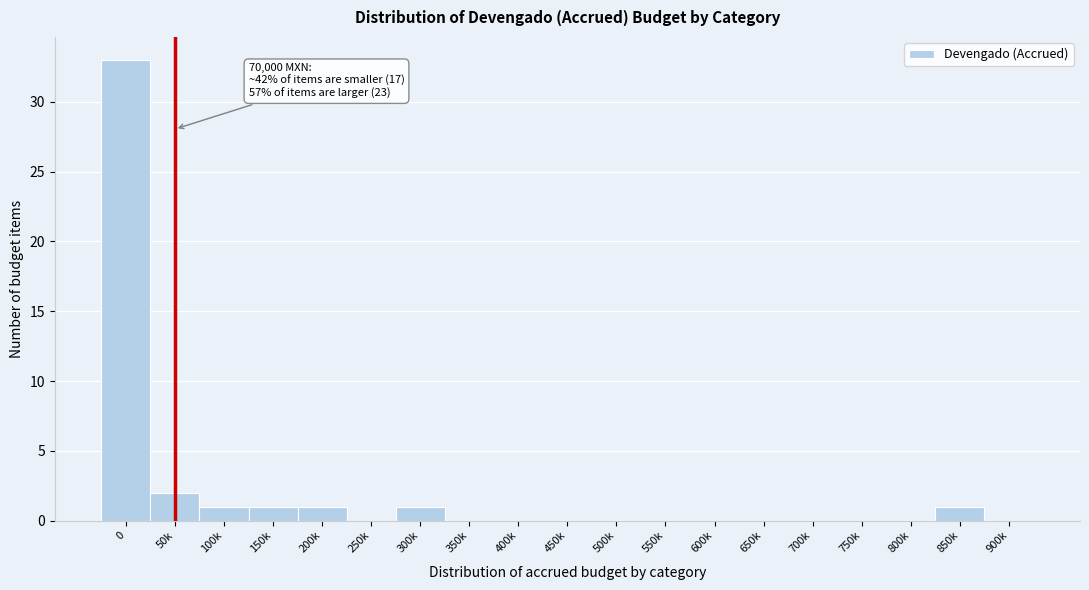

Reading left to right, transcribe all the data shown in this chart.

0=33	50k=2	100k=1	150k=1	200k=1	250k=0	300k=1	350k=0	400k=0	450k=0	500k=0	550k=0	600k=0	650k=0	700k=0	750k=0	800k=0	850k=1	900k=0